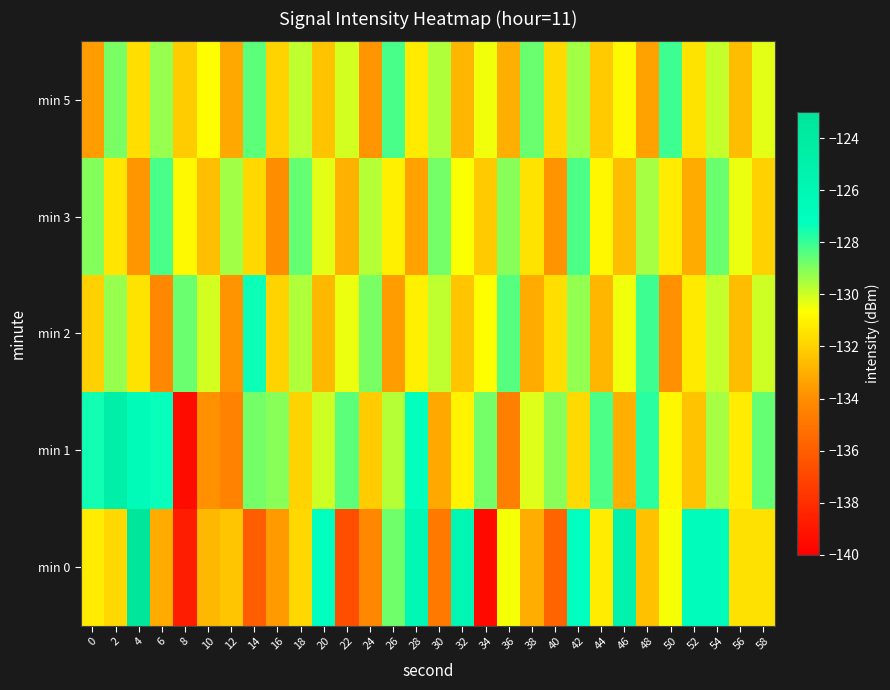

Which label corresponds to the largest value in the chart?

4